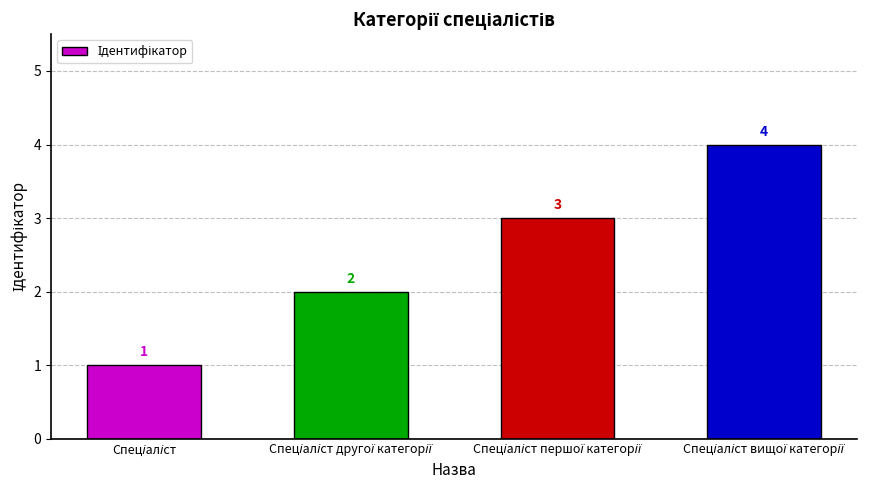

What is the difference between the maximum and minimum values?

3